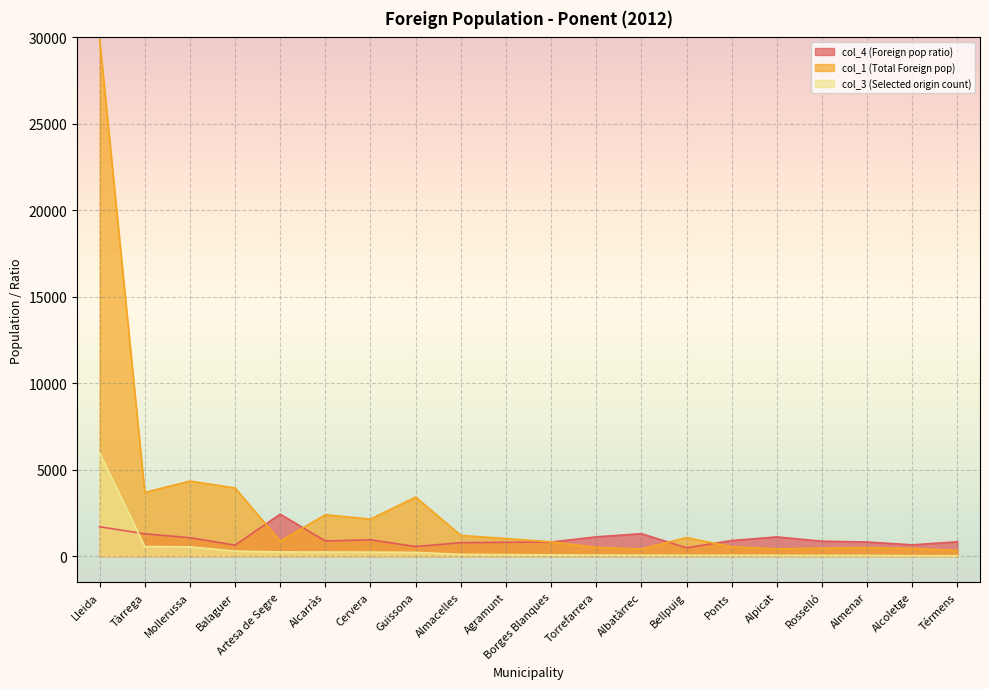

At which label is col_3 (Selected origin count) closest to 3005?

Tàrrega